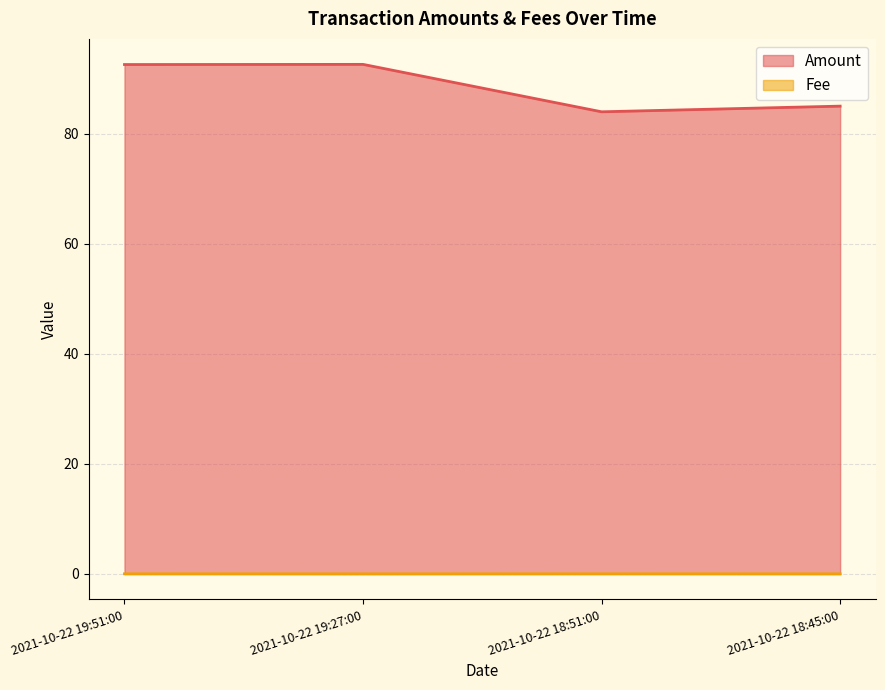

At 2021-10-22 18:45:00, list the series in order from largest to smallest.

Amount, Fee